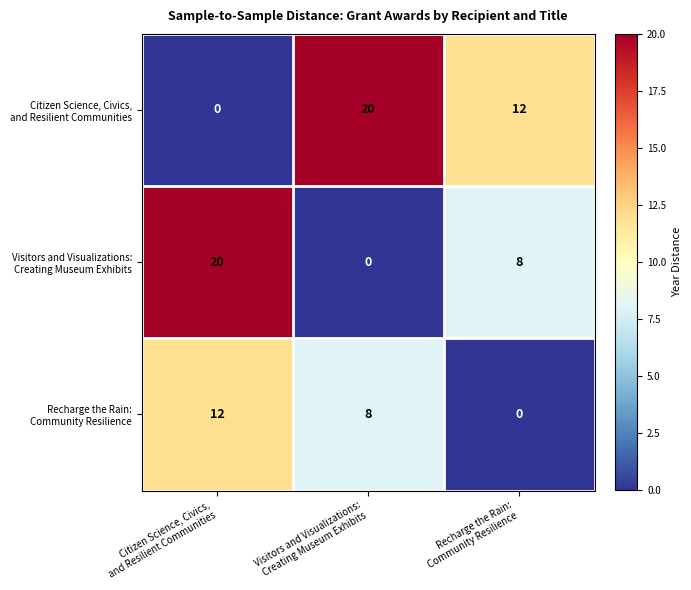

At how many categories does at least one series exceed 8?

3